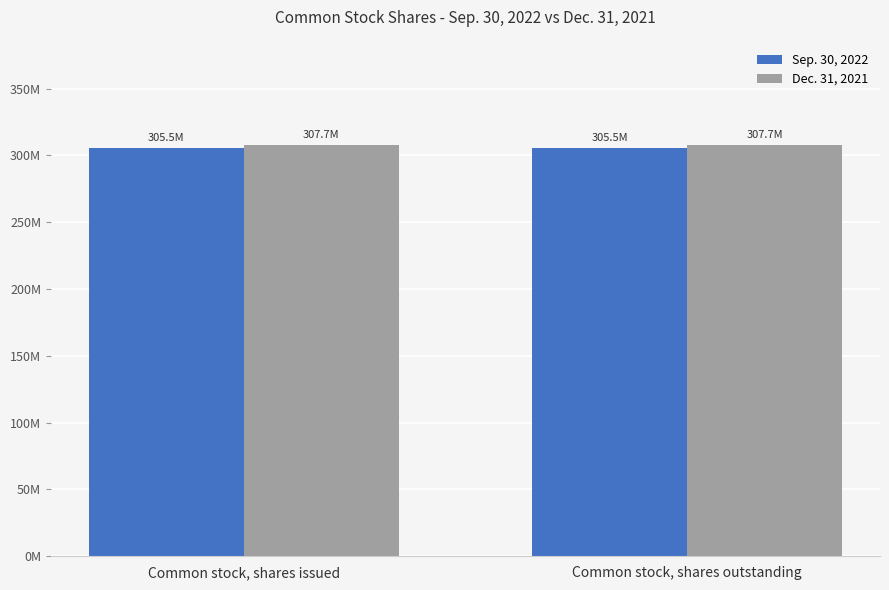

What are all the series names shown in the legend?

Sep. 30, 2022, Dec. 31, 2021